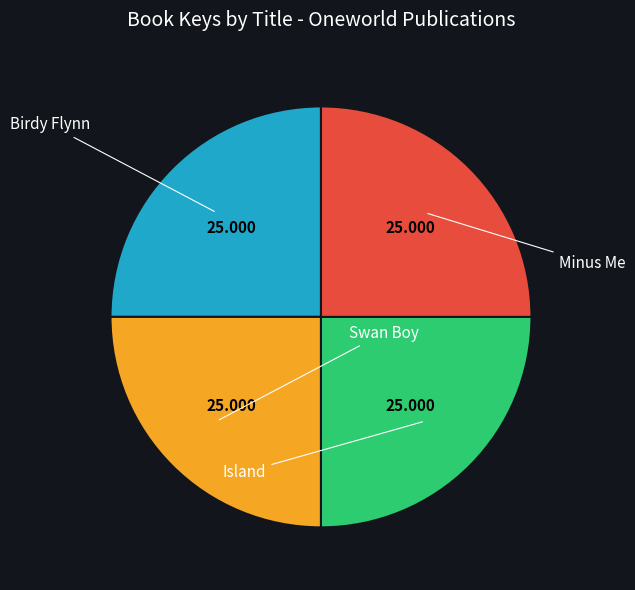

How many slices are in this pie chart?

4